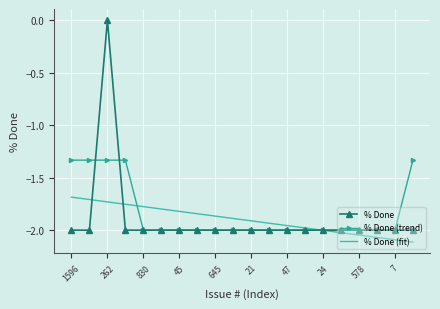

Which series has the widest spread of values?

% Done